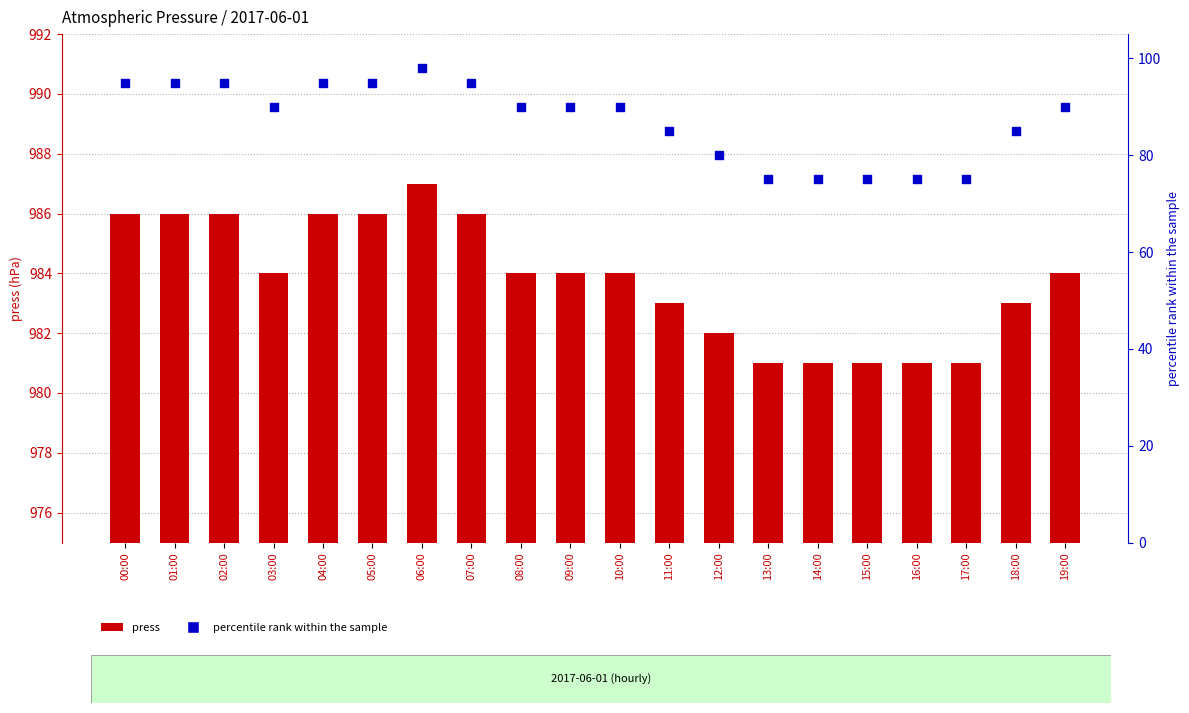

Is the value of percentile rank within the sample at 00:00 greater than the value of press at 18:00?

No